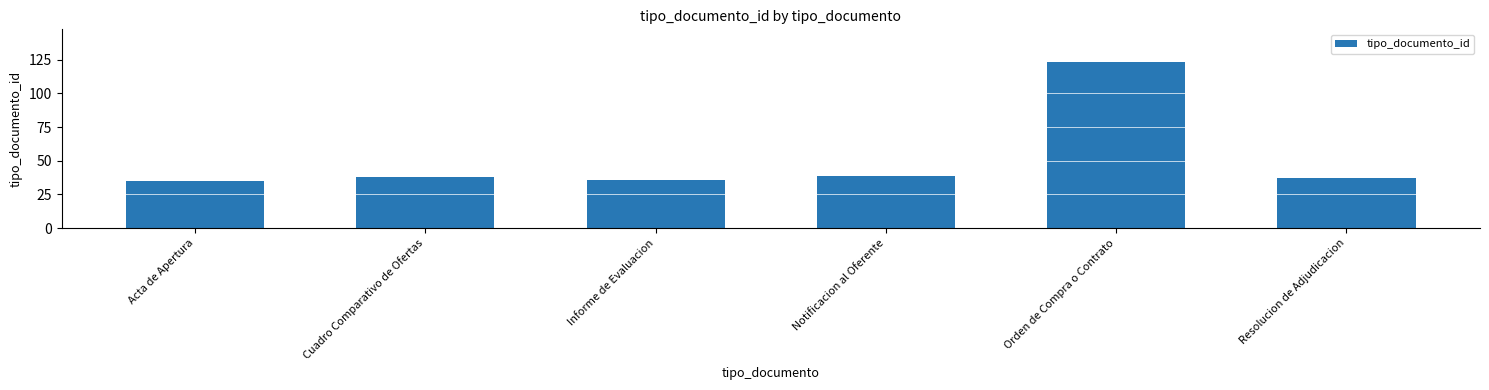

Does the chart contain any negative values?

No